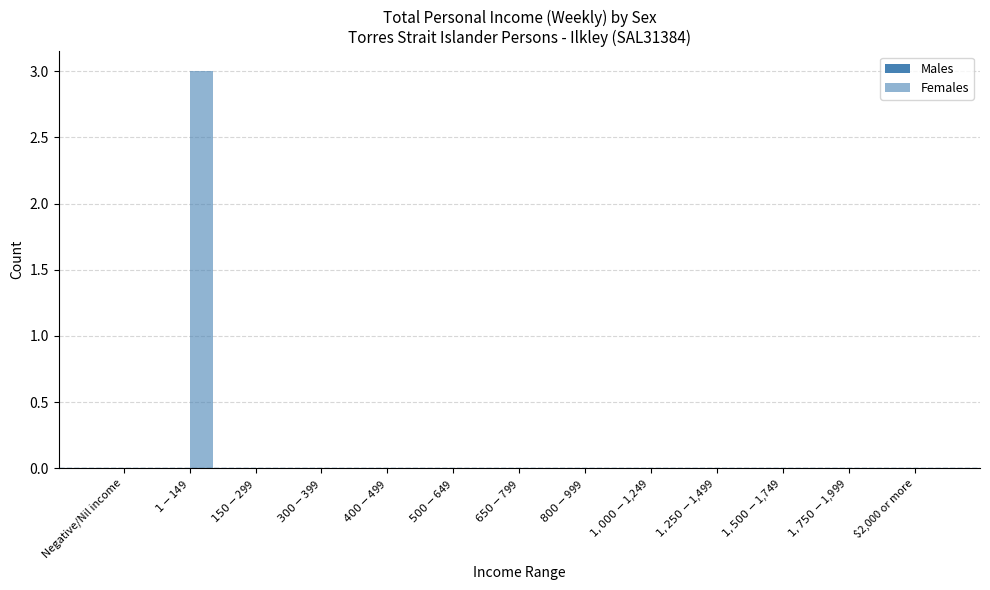

Are the bars horizontal?

No